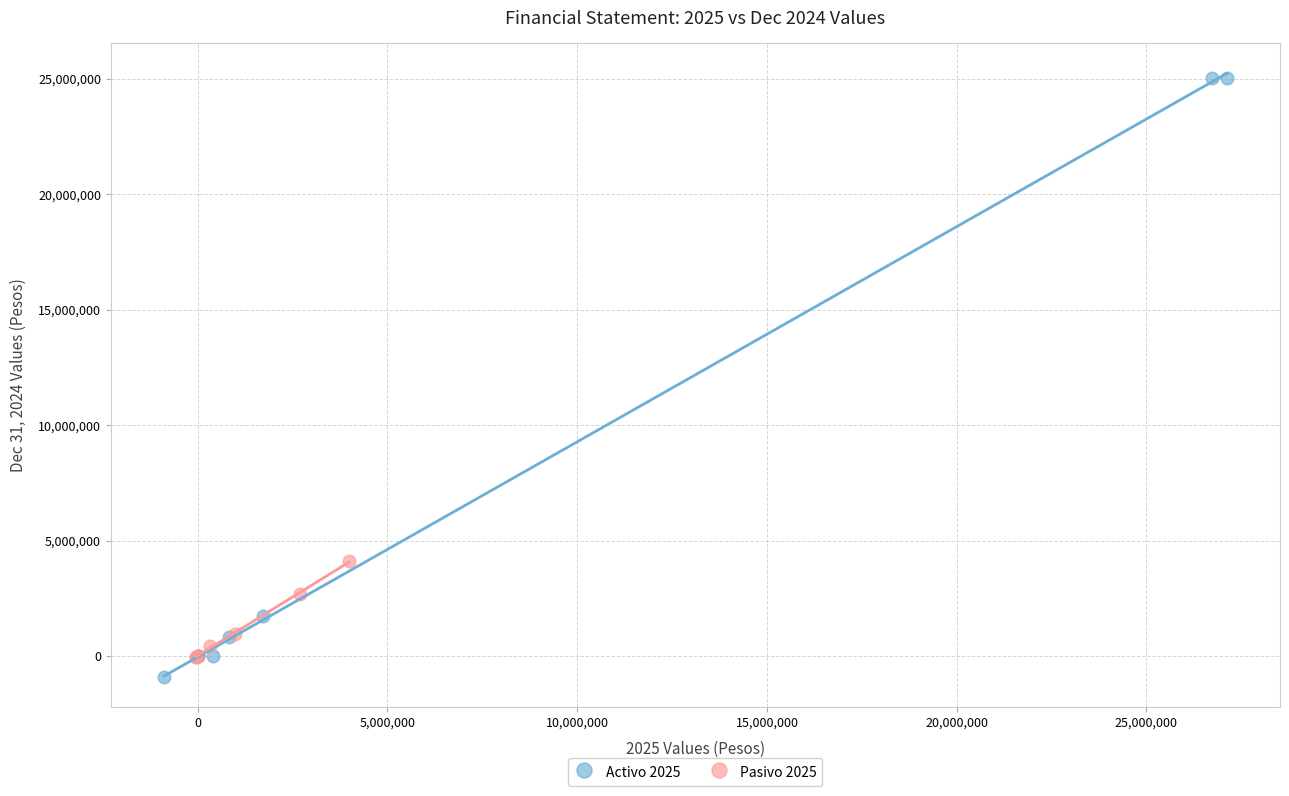

Which series reaches the maximum Y coordinate?

Activo 2025